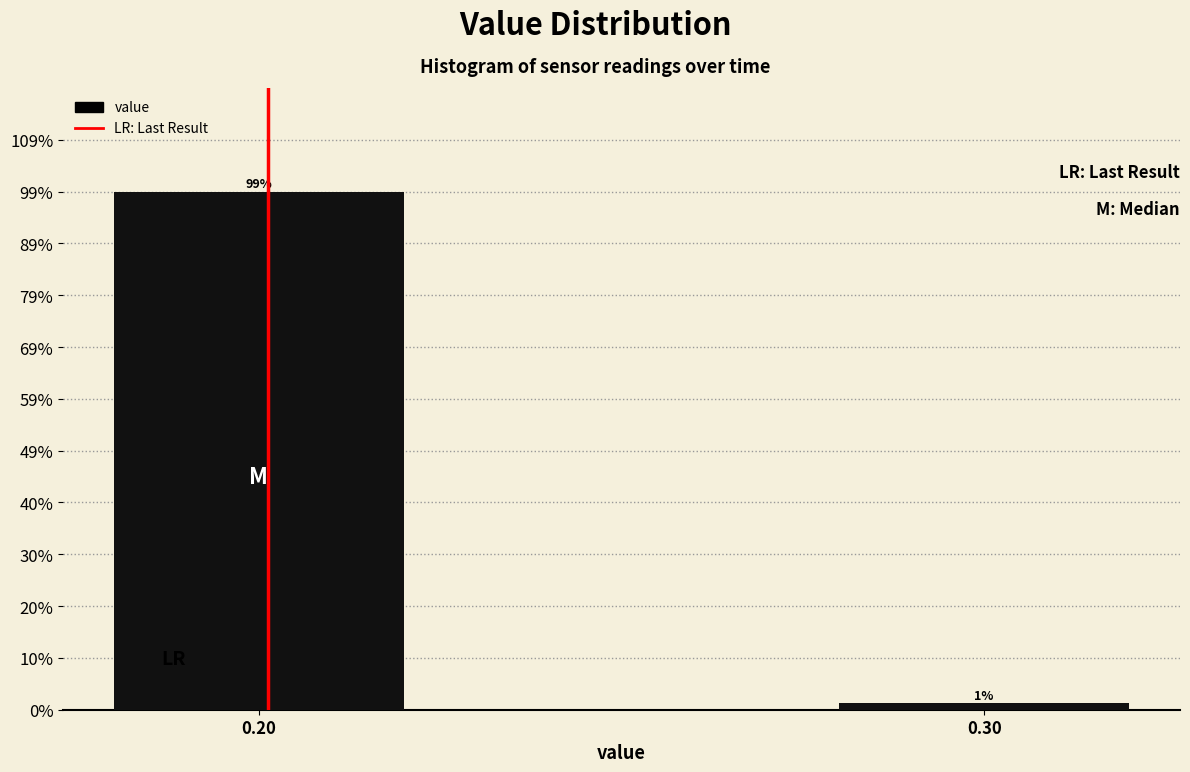

Which has a higher value, 0.30 or 0.20?

0.20